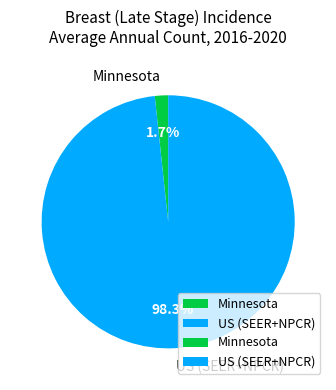

What is the majority slice?

US (SEER+NPCR)